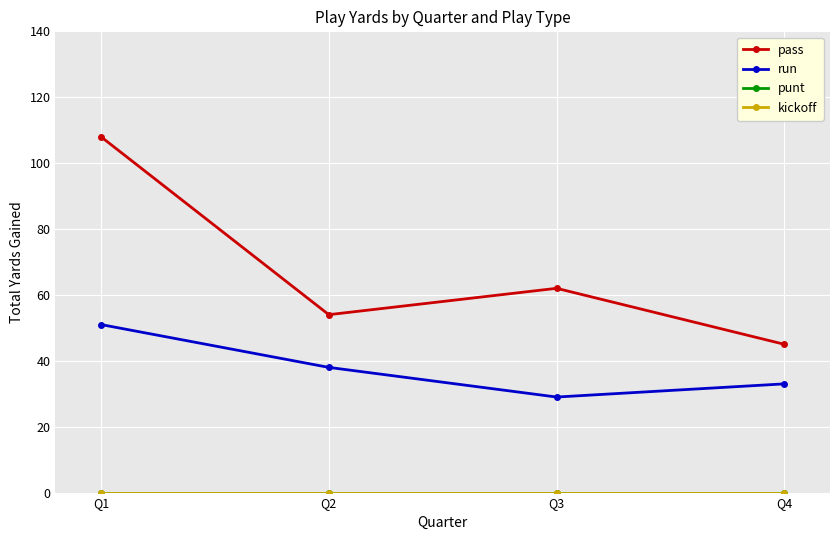

Does the chart have visible grid lines?

Yes